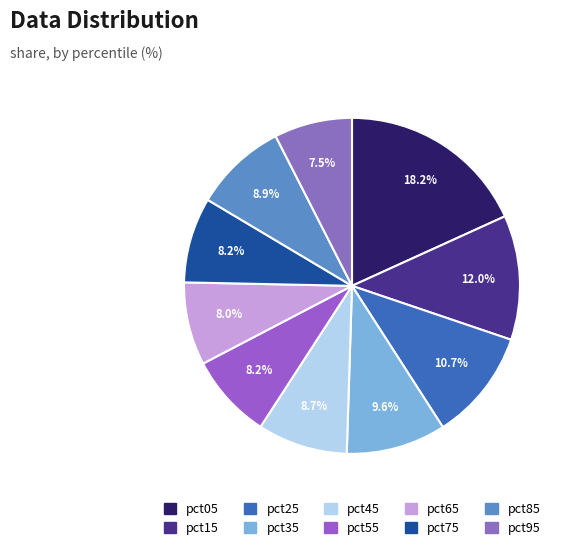

Count the number of slices in the pie.

10